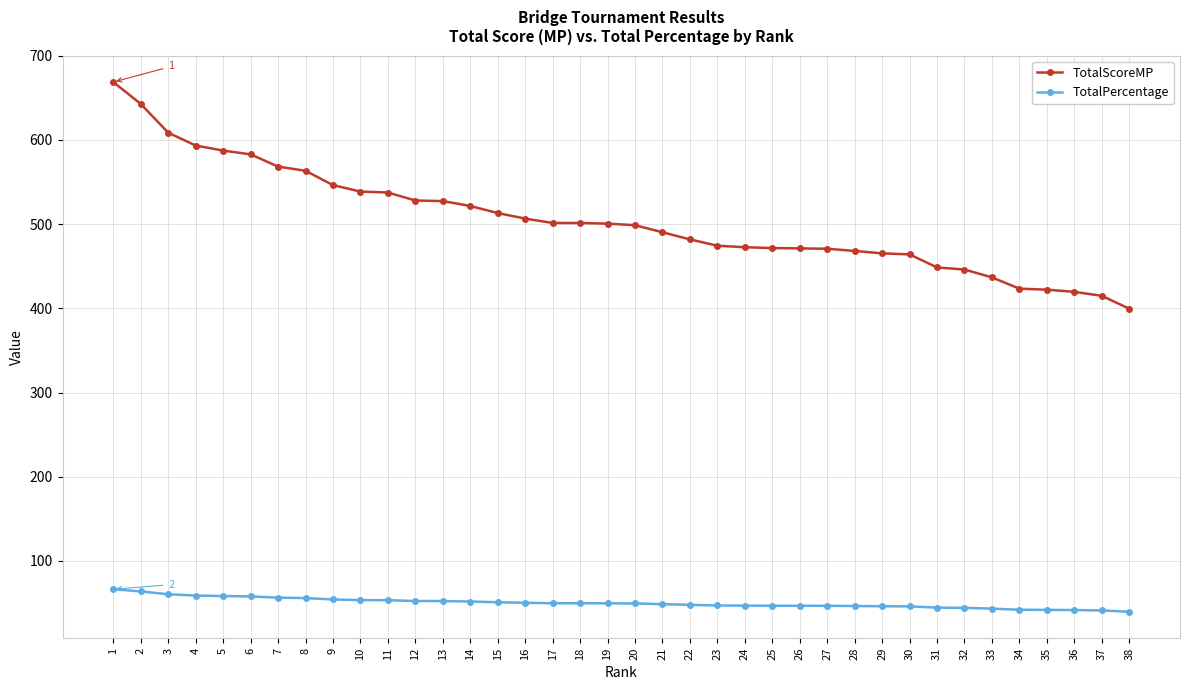

Which series has the largest range (max minus min)?

TotalScoreMP